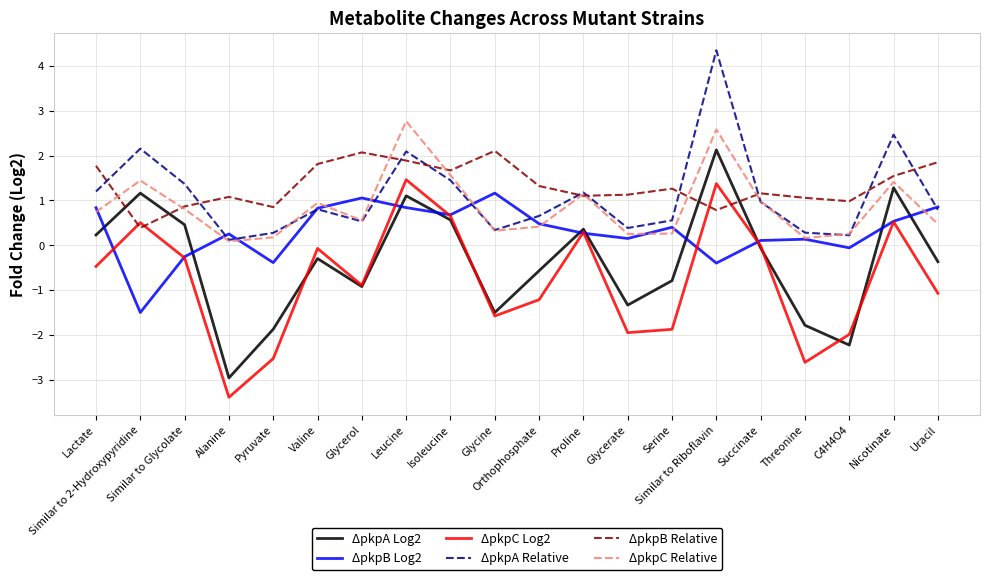

Between Alanine and Glycerol, which series saw the biggest shift?

ΔpkpC Log2